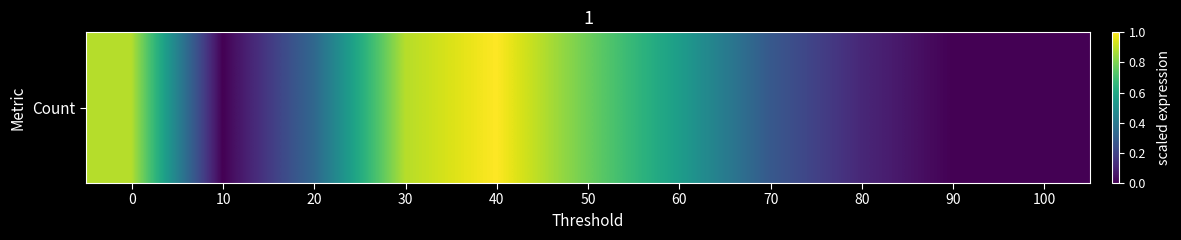

The value at 30 is 1.5. True or false?

False